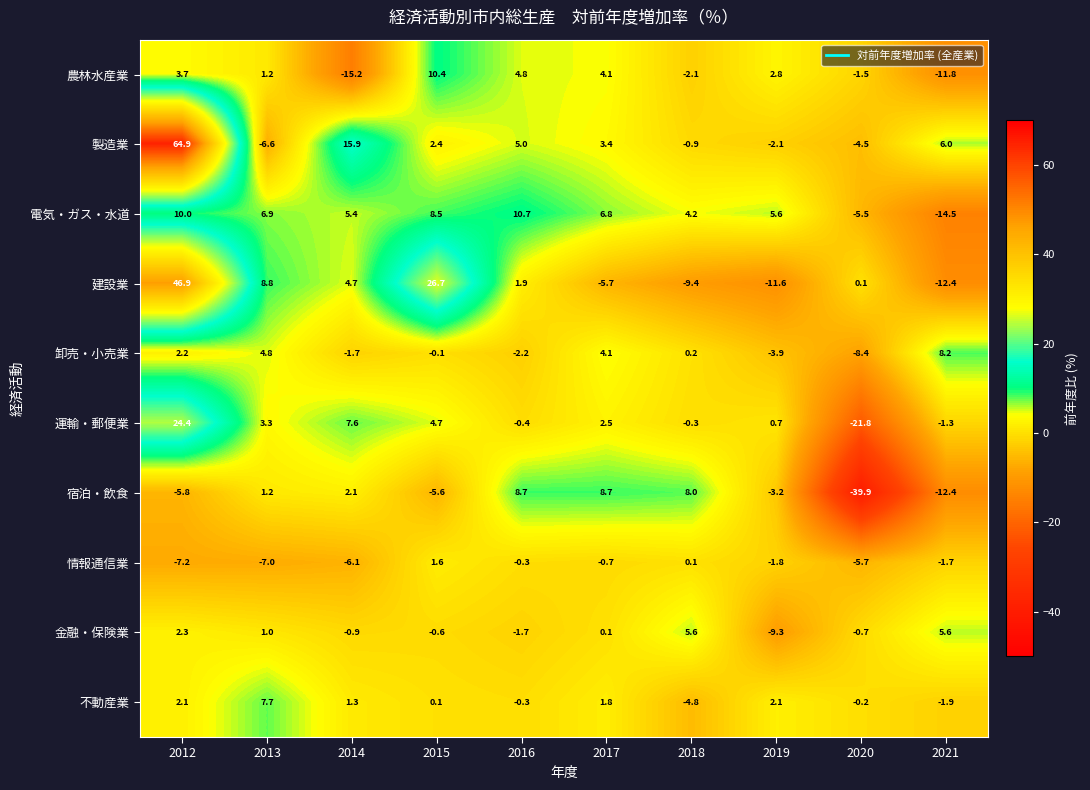

At which category is the sum across all series the highest?

2012